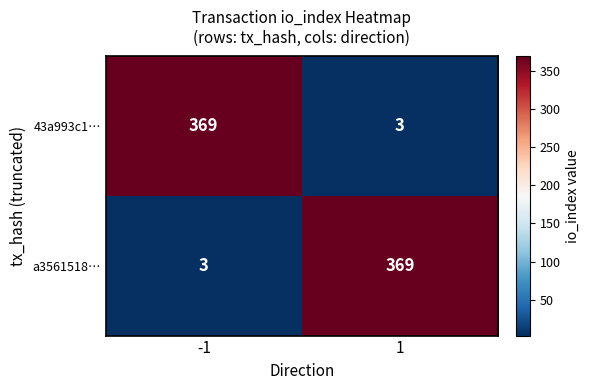

What is the minimum value shown in the chart?

3